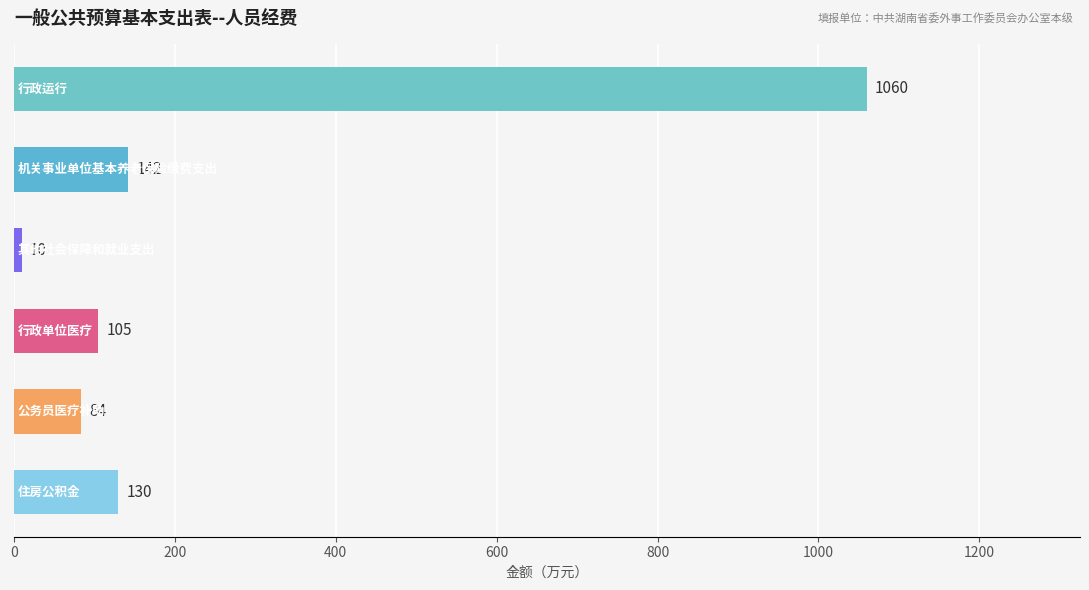

Reading bottom to top, list all the values displayed in this chart.

130	84	105	10	142	1060